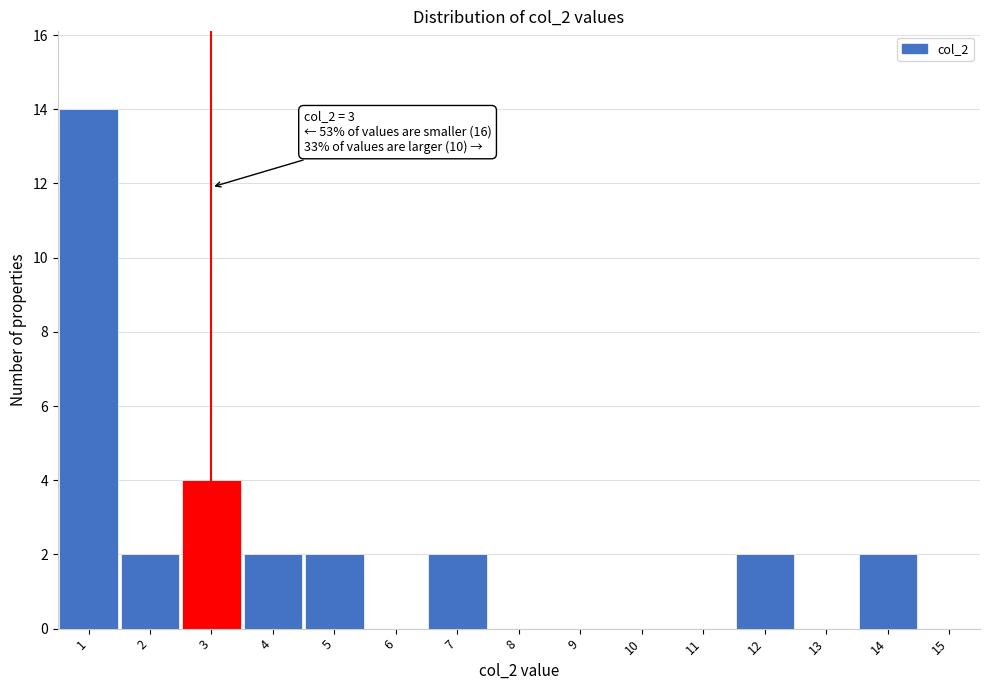

Over which range of the x-axis is the bar tallest?

0.5 to 1.5